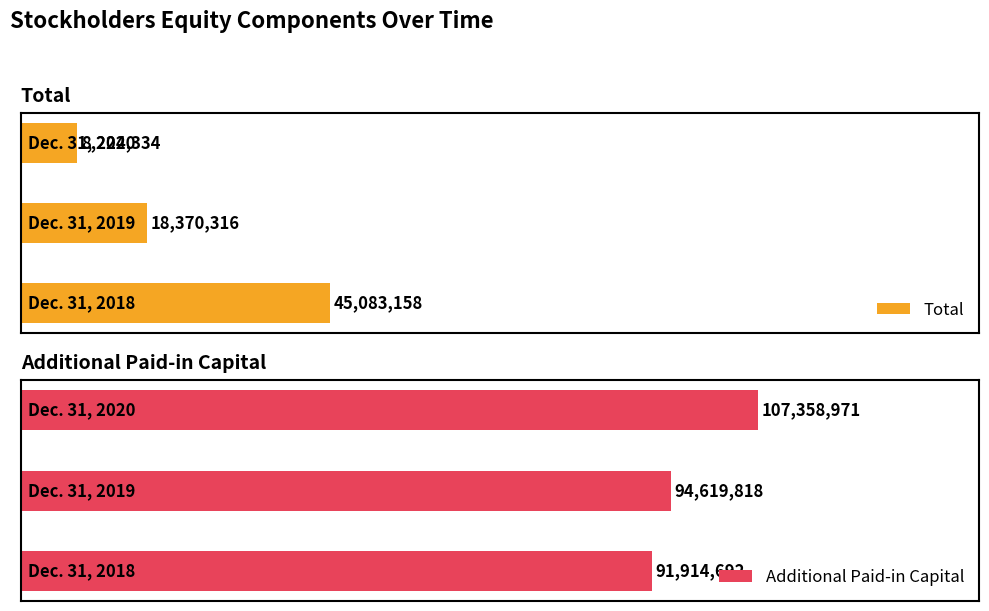

Reading left to right, what are all the values shown in this chart?

Total: 45083158	18370316	8224334
Additional Paid-in Capital: 91914692	94619818	107358971